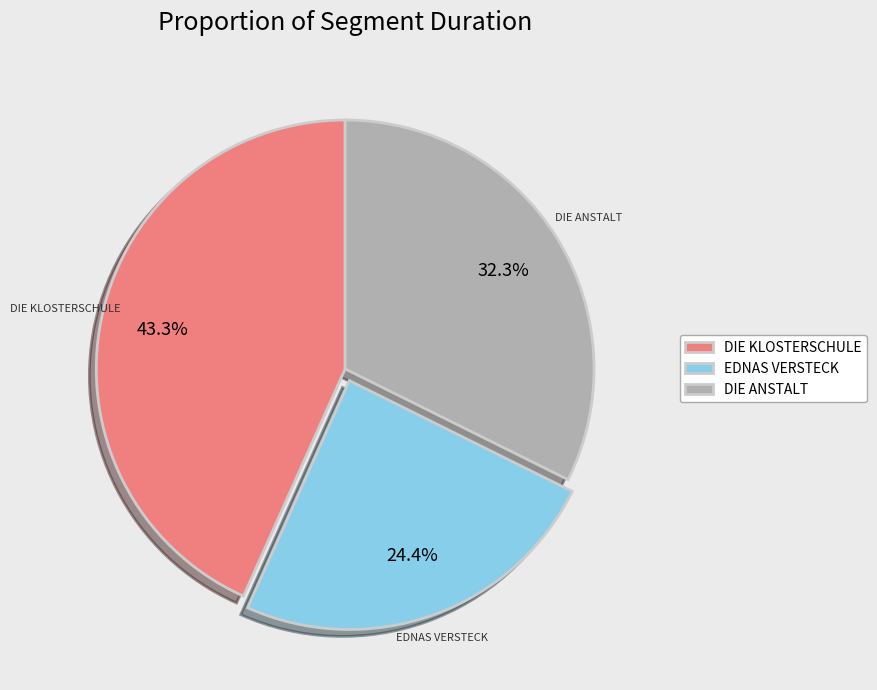

Does EDNAS VERSTECK account for over 50% of the chart?

No